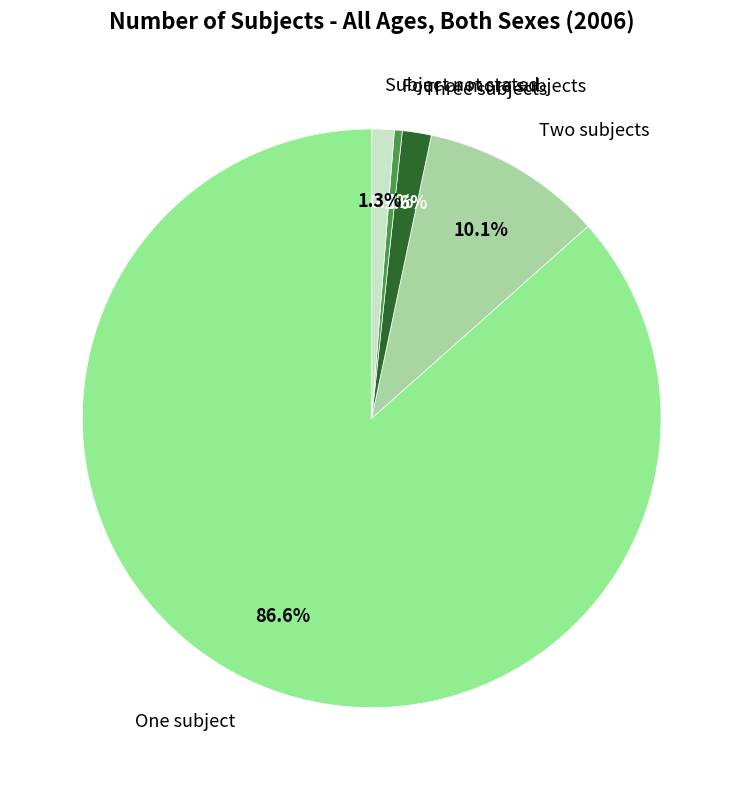

The One subject slice represents 72% of the pie. True or false?

False